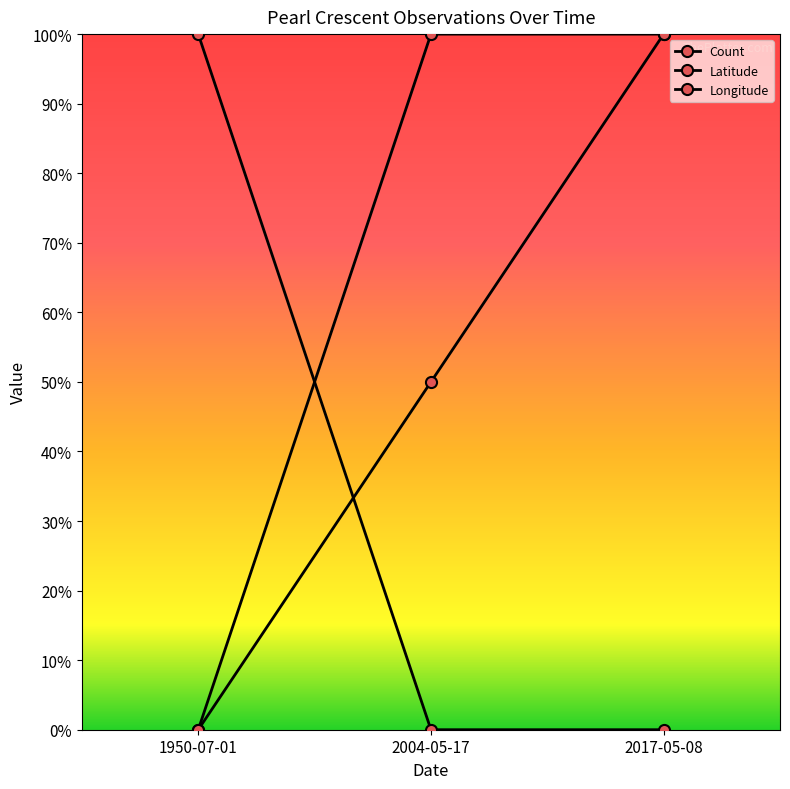

Does the chart have visible grid lines?

No